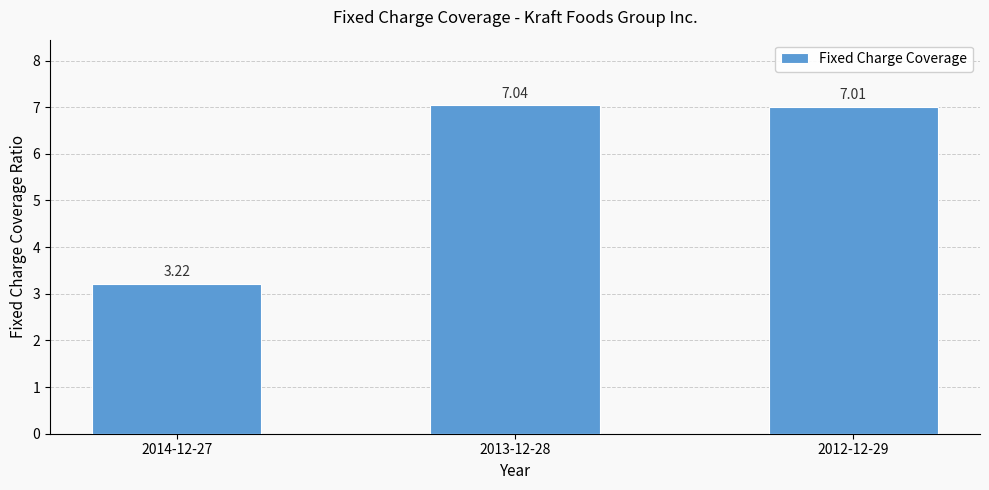

What is the label of the 2nd bar from the left?

2013-12-28